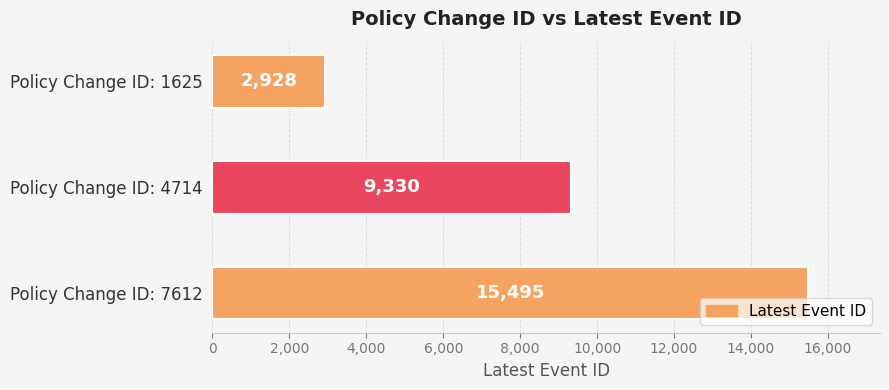

Between Policy Change ID: 7612 and Policy Change ID: 4714, which is larger?

Policy Change ID: 7612